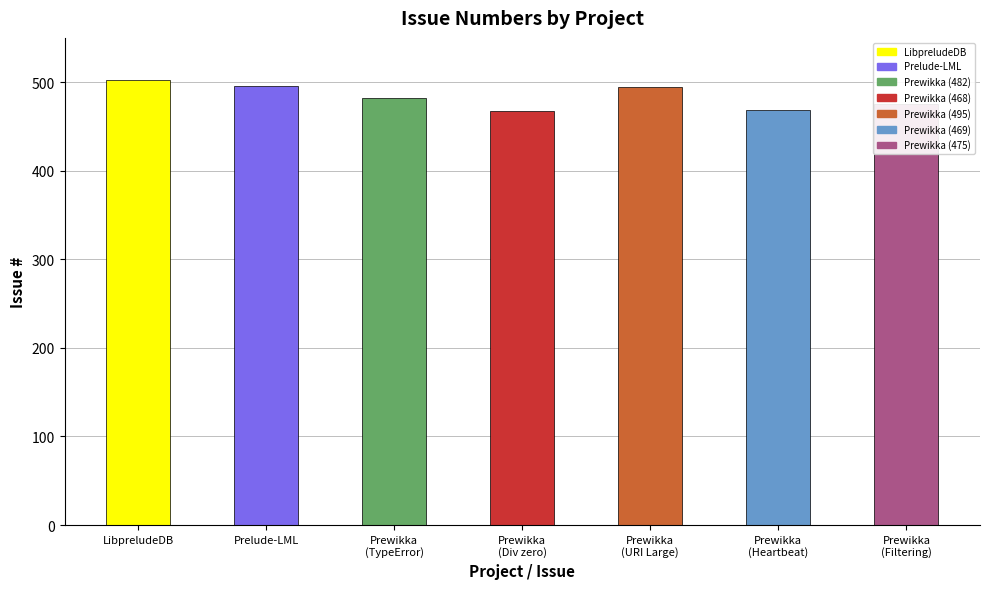

Which has a higher value, LibpreludeDB or Prewikka
(Div zero)?

LibpreludeDB